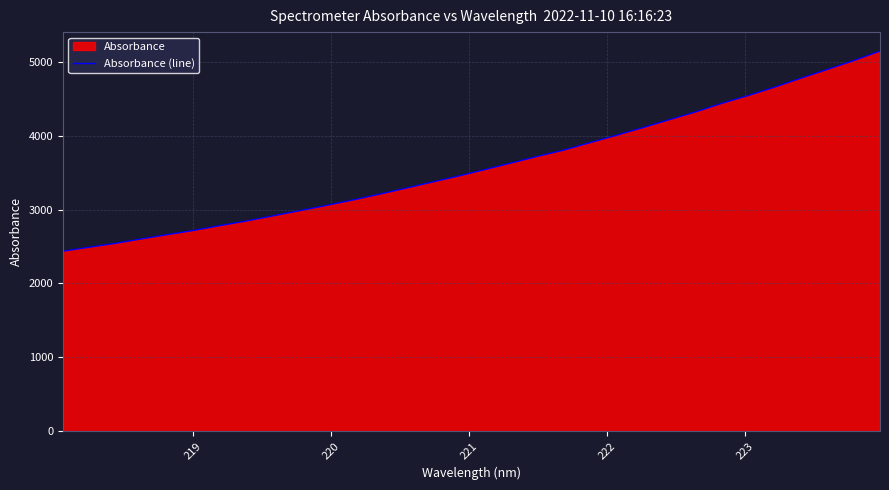

What is the maximum value shown in the chart?

5147.5